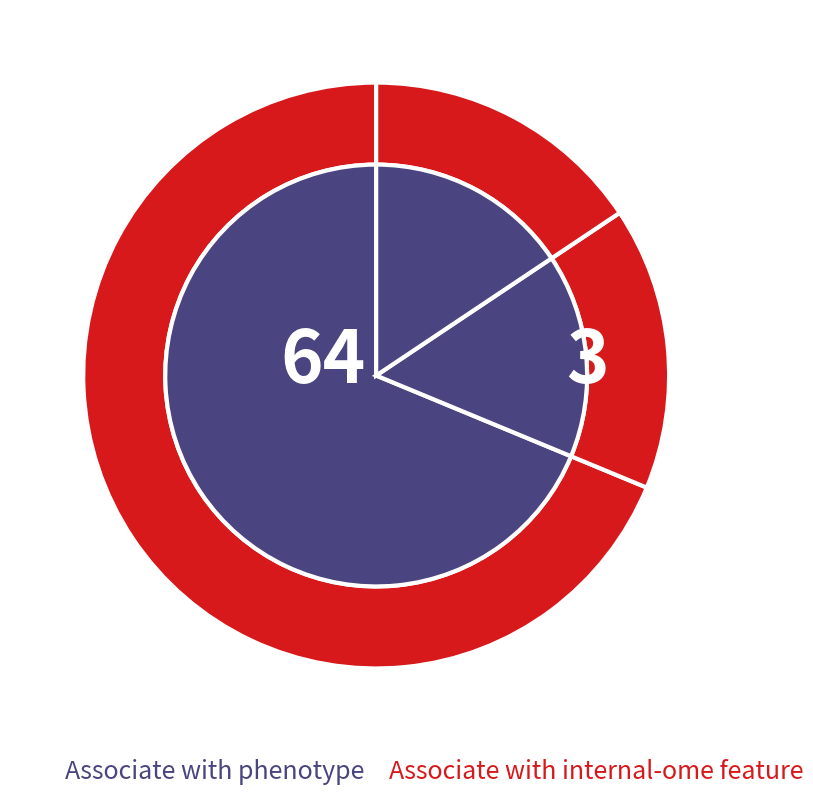

Combined, do Biology of Sport and Fizjoterapia Polska account for over 50%?

Yes